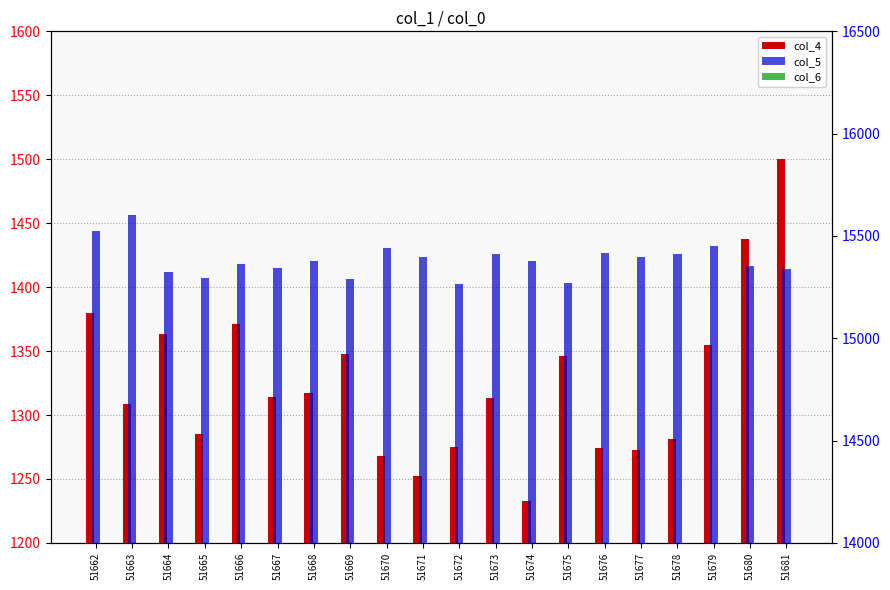

What is the highest value of the col_5 series?

15604